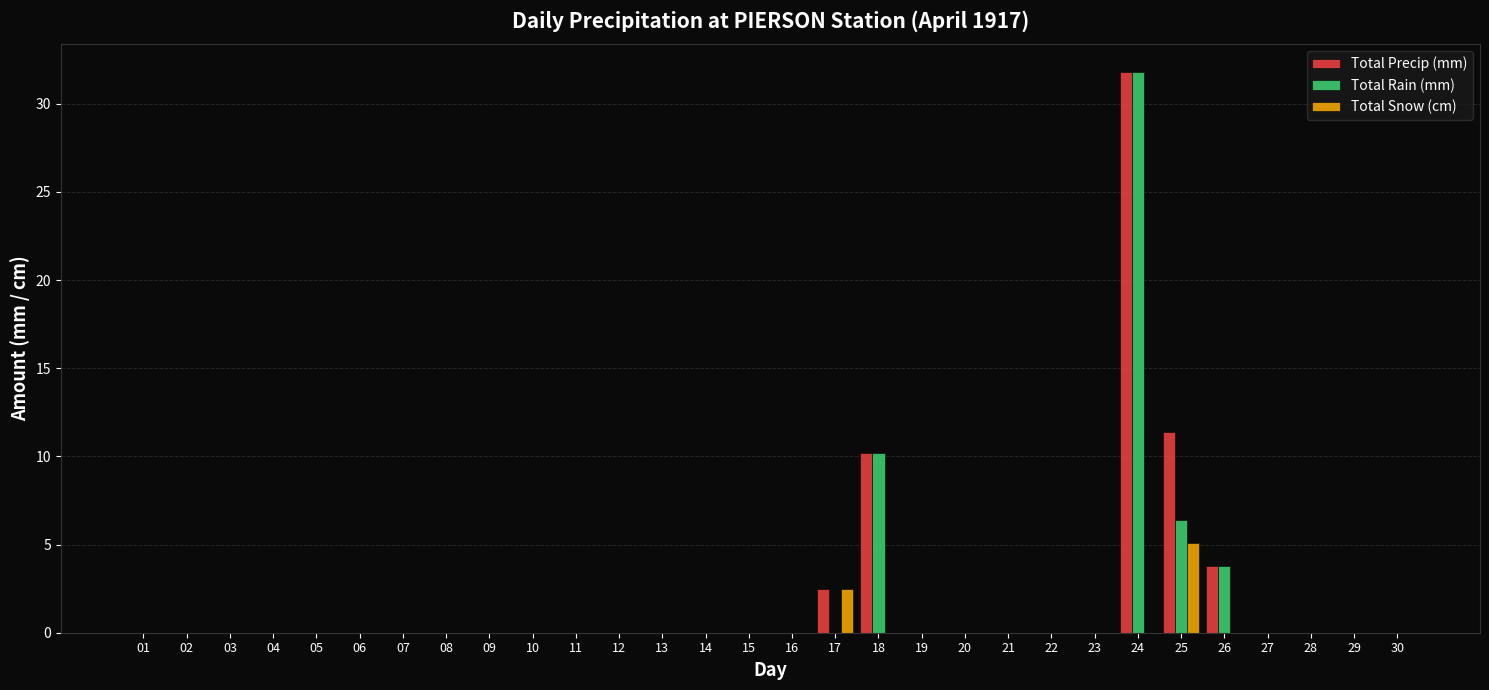

What is the sum of all Total Rain (mm) values?

52.2